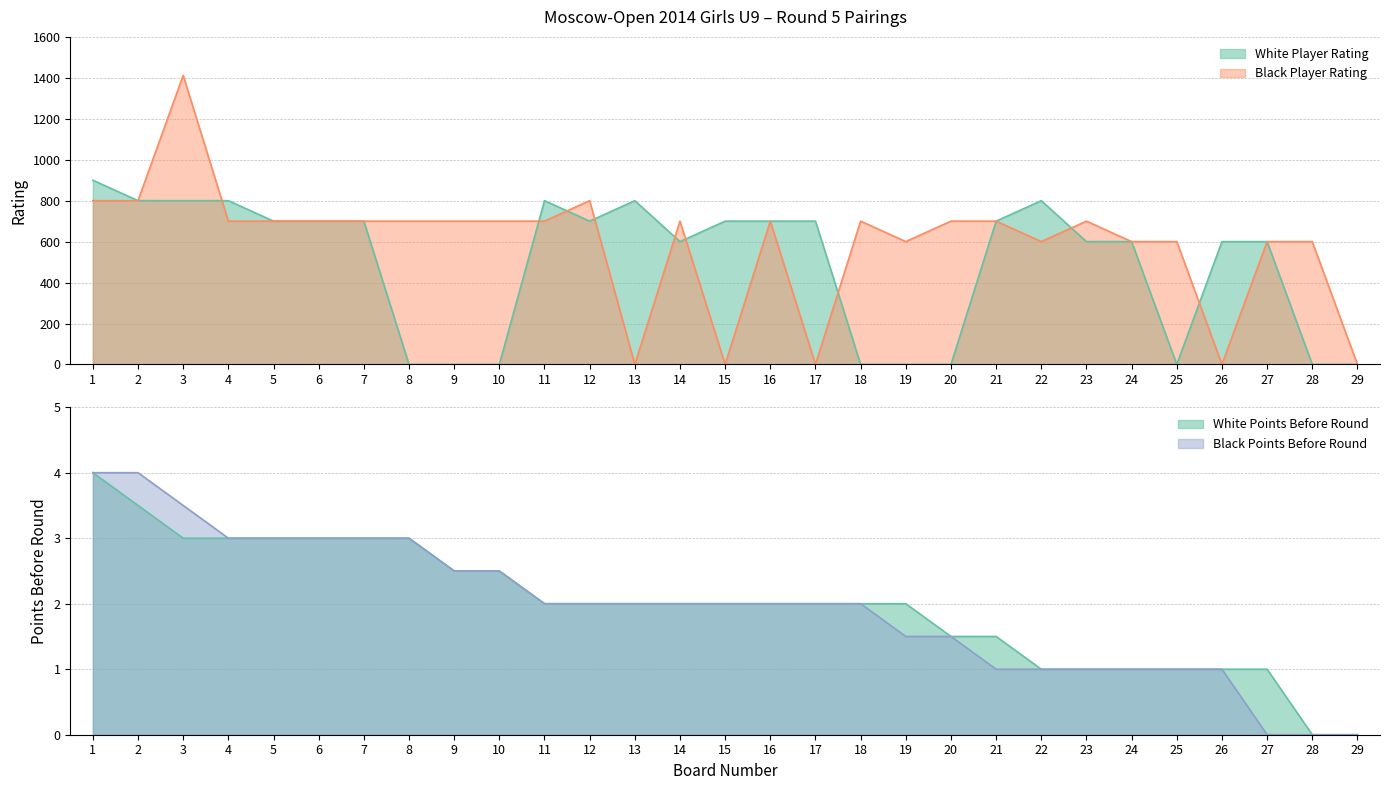

At which category does White Player Rating reach its first local peak?

11